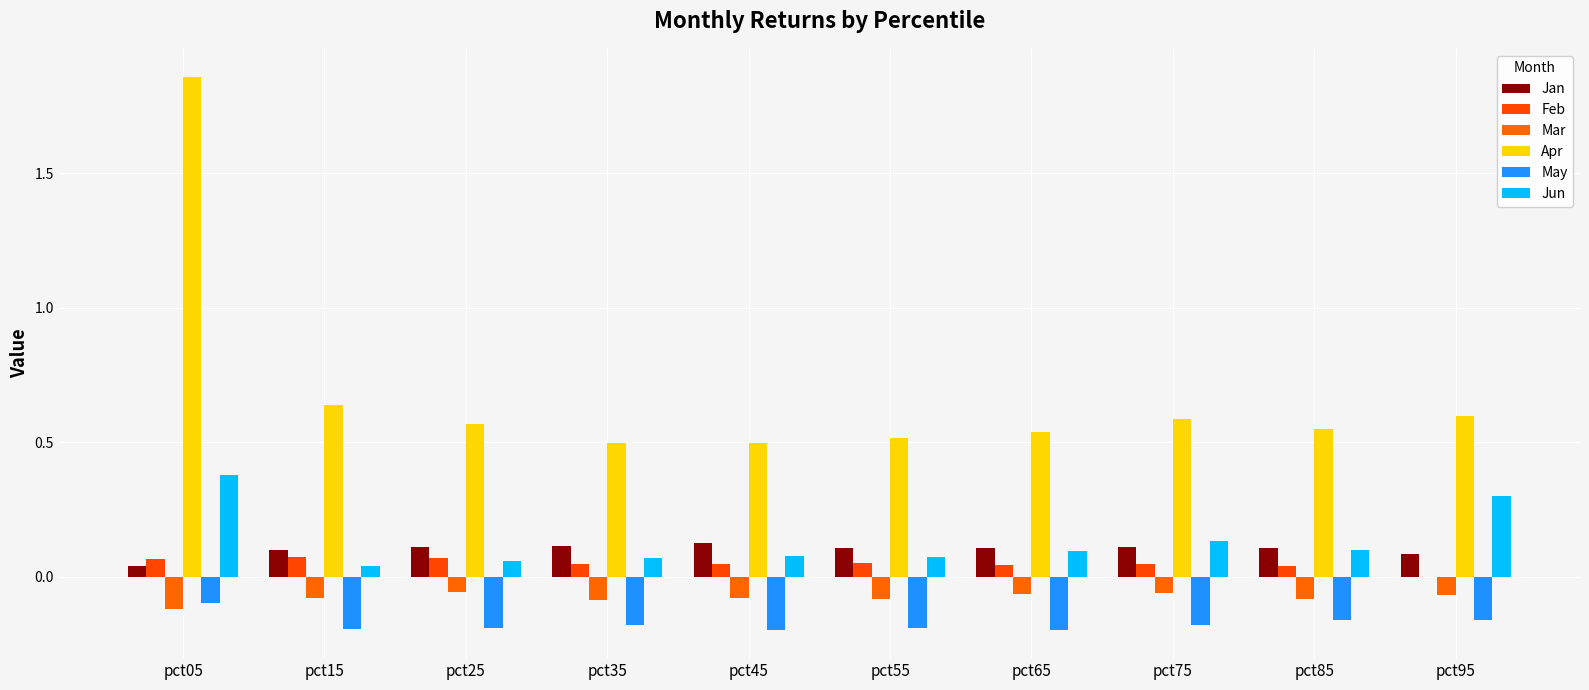

Reading right to left, extract all data points from this chart.

Jan: pct95=0.1	pct85=0.1	pct75=0.1	pct65=0.1	pct55=0.1	pct45=0.1	pct35=0.1	pct25=0.1	pct15=0.1	pct05=0.0
Feb: pct95=-0.0	pct85=0.0	pct75=0.0	pct65=0.0	pct55=0.1	pct45=0.0	pct35=0.0	pct25=0.1	pct15=0.1	pct05=0.1
Mar: pct95=-0.1	pct85=-0.1	pct75=-0.1	pct65=-0.1	pct55=-0.1	pct45=-0.1	pct35=-0.1	pct25=-0.1	pct15=-0.1	pct05=-0.1
Apr: pct95=0.6	pct85=0.5	pct75=0.6	pct65=0.5	pct55=0.5	pct45=0.5	pct35=0.5	pct25=0.6	pct15=0.6	pct05=1.9
May: pct95=-0.2	pct85=-0.2	pct75=-0.2	pct65=-0.2	pct55=-0.2	pct45=-0.2	pct35=-0.2	pct25=-0.2	pct15=-0.2	pct05=-0.1
Jun: pct95=0.3	pct85=0.1	pct75=0.1	pct65=0.1	pct55=0.1	pct45=0.1	pct35=0.1	pct25=0.1	pct15=0.0	pct05=0.4